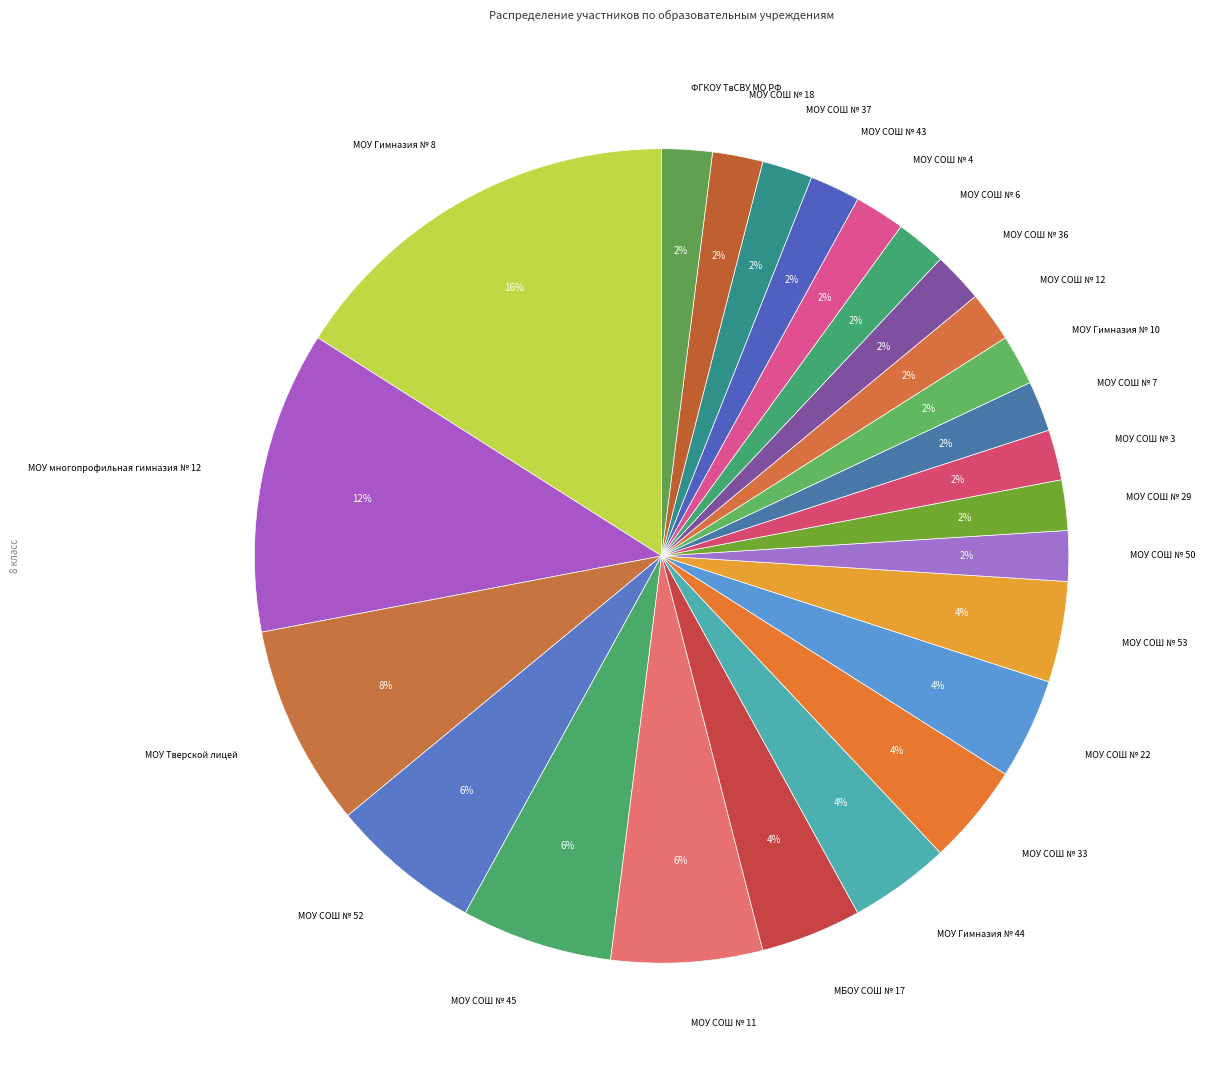

How many segments does this pie chart have?

24